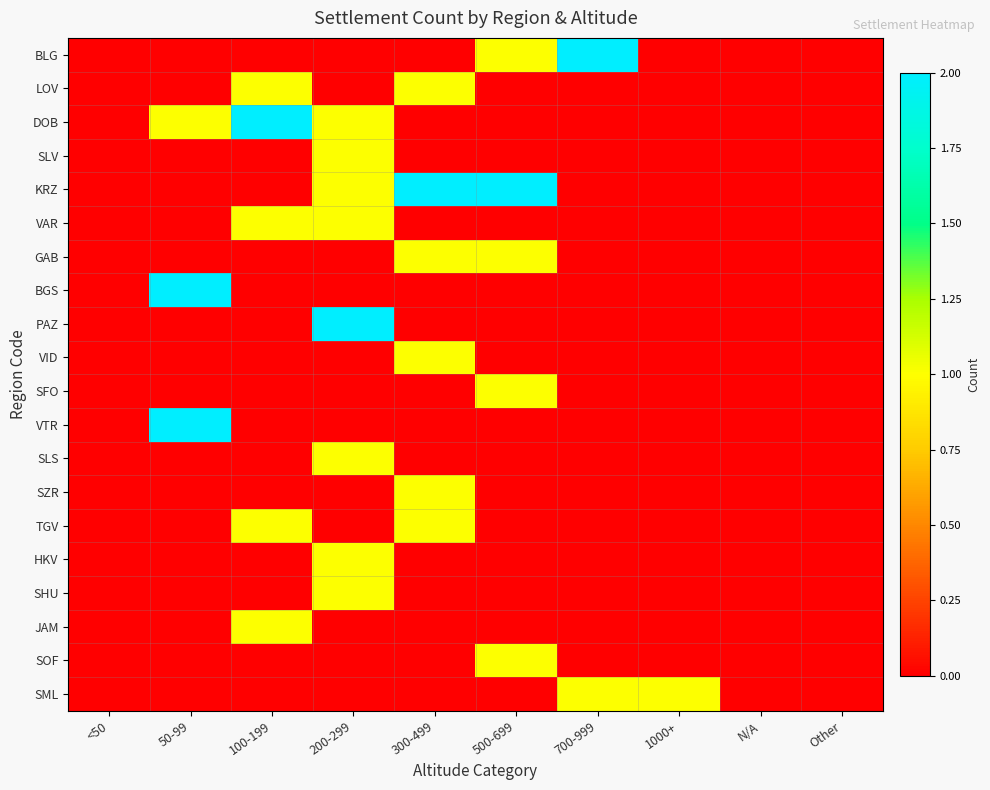

Which series changed the most between 100-199 and 500-699?

DOB